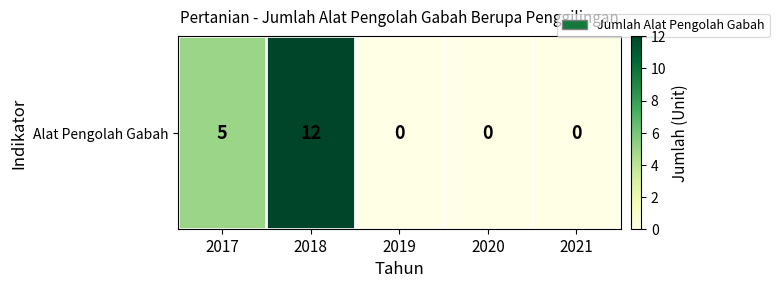

Reading left to right, transcribe all the data shown in this chart.

2017=5	2018=12	2019=0	2020=0	2021=0